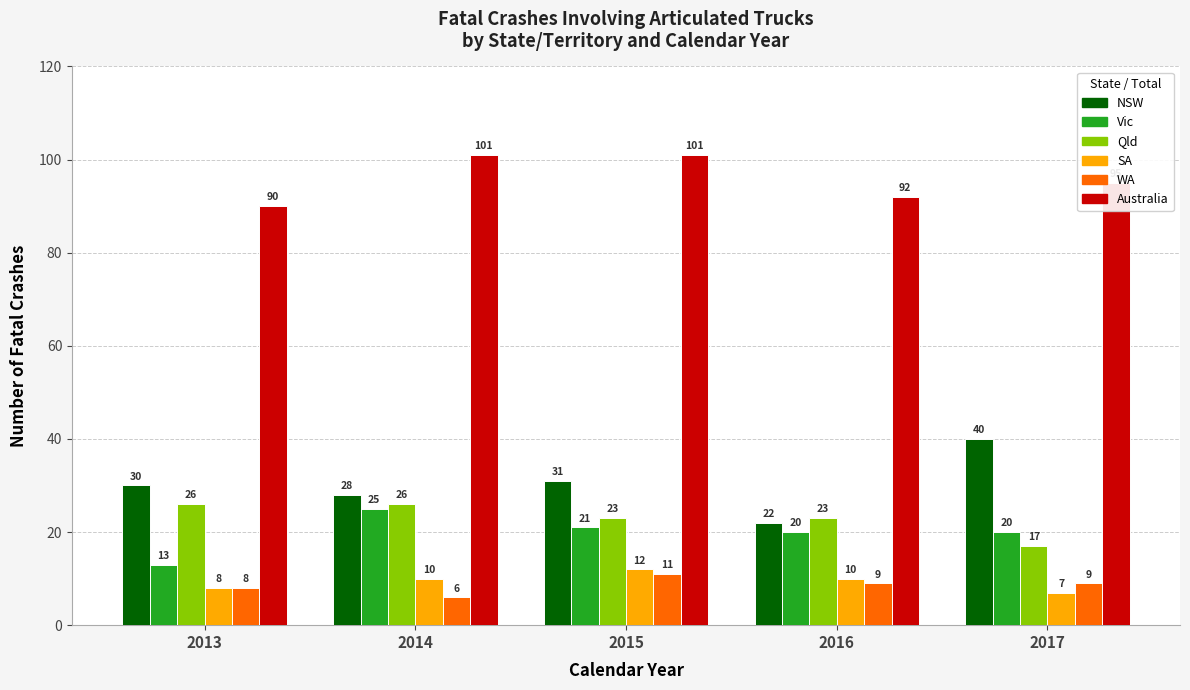

What is the value of the Vic bar at the 3rd from the left?

21